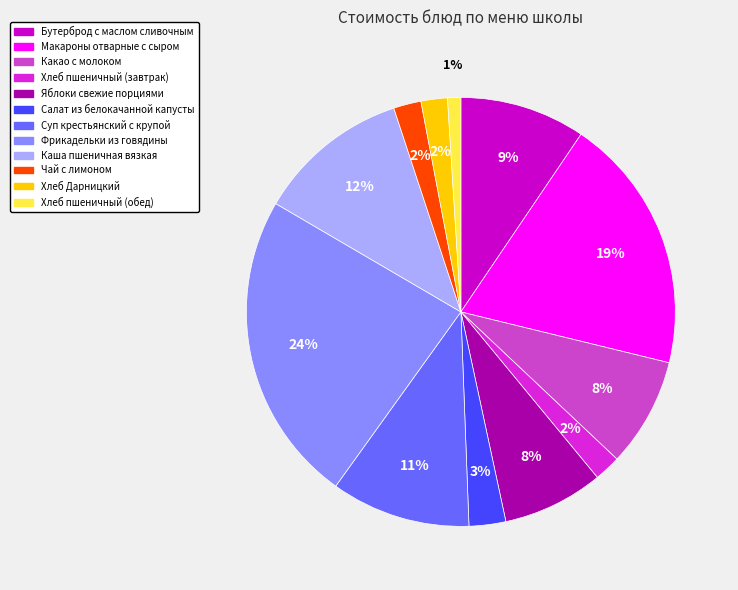

Which has a higher value, Чай с лимоном or Яблоки свежие порциями?

Яблоки свежие порциями